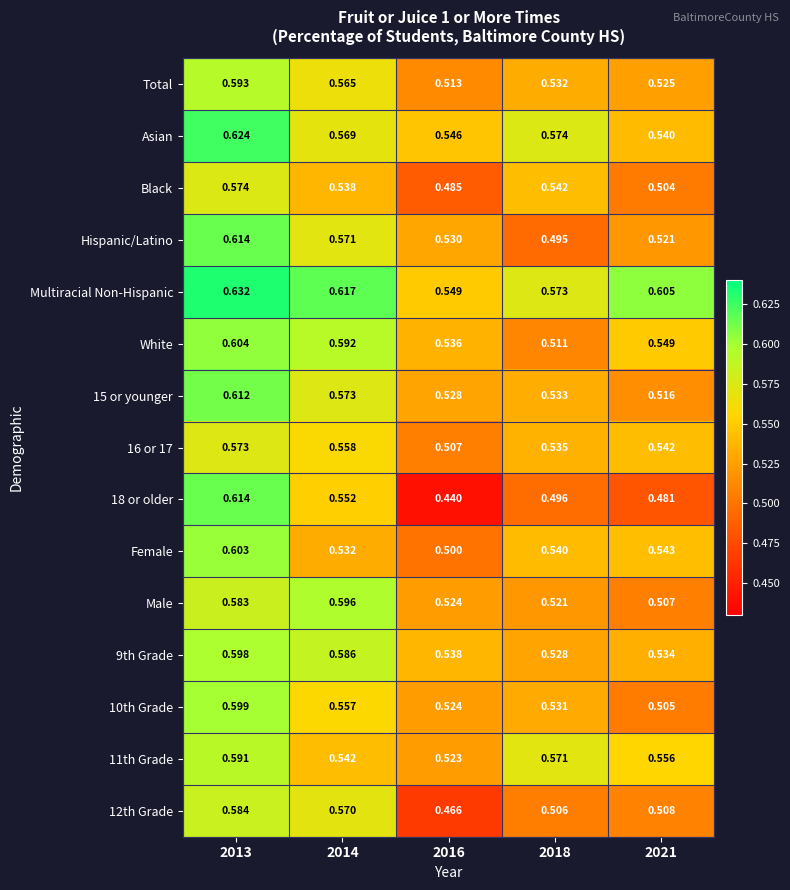

Is the value of Male at 2013 greater than the value of 11th Grade at 2014?

Yes